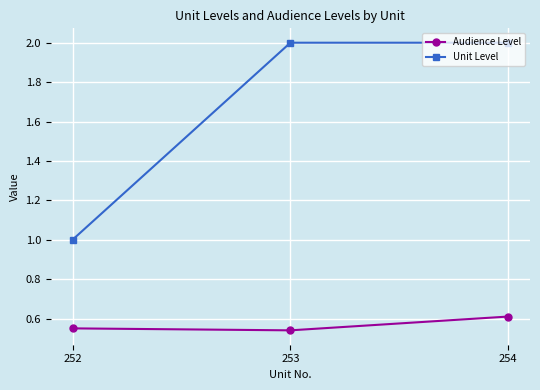

Is the value of Audience Level at 253 greater than the value of Unit Level at 254?

No